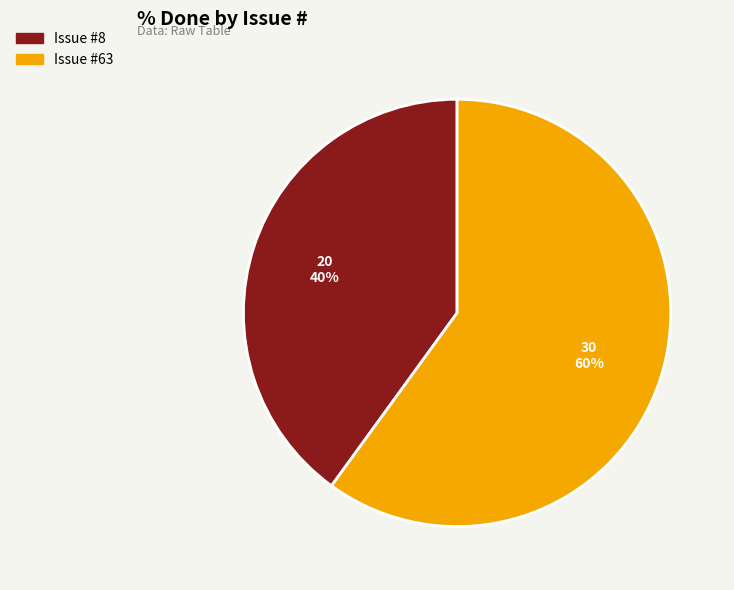

Which category has the biggest portion of the pie?

Issue #63